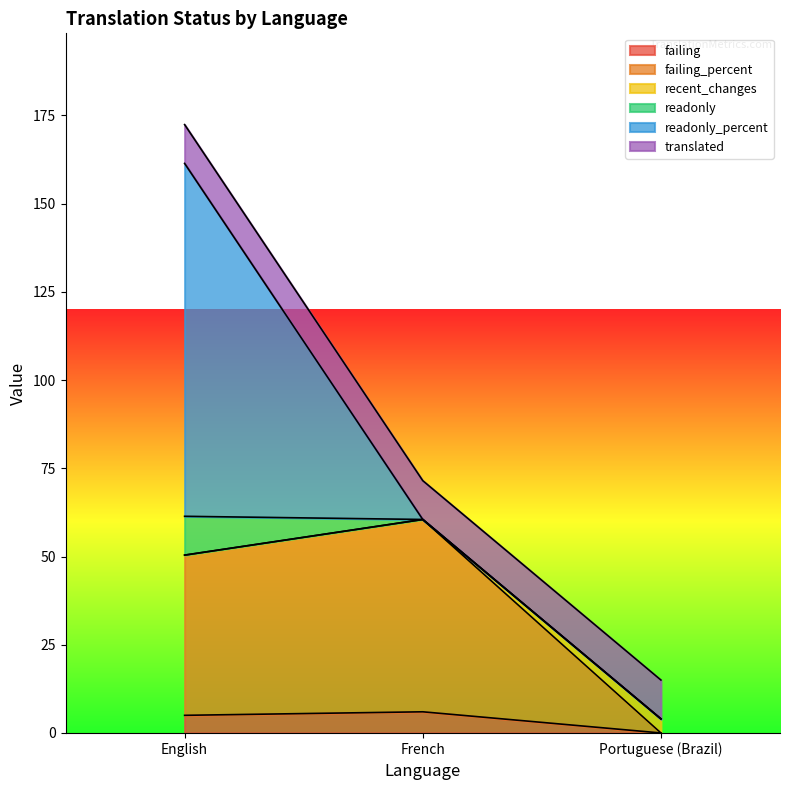

Between English and French, which is larger?

French